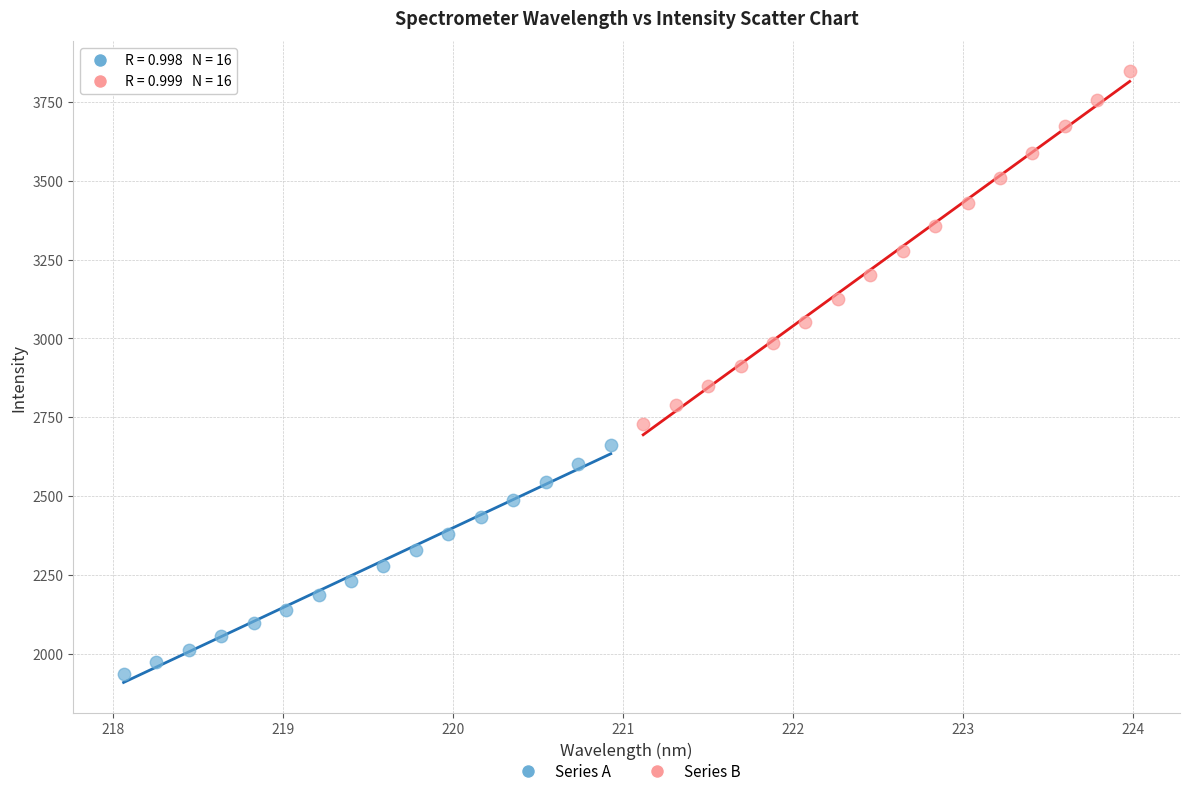

Which series has the widest spread of Y values?

Series B